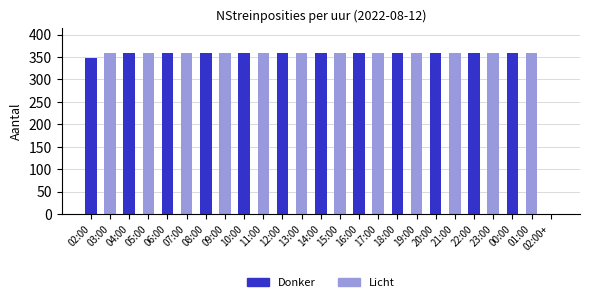

What is the ratio of the value at 09:00 to the value at 05:00?

1.0